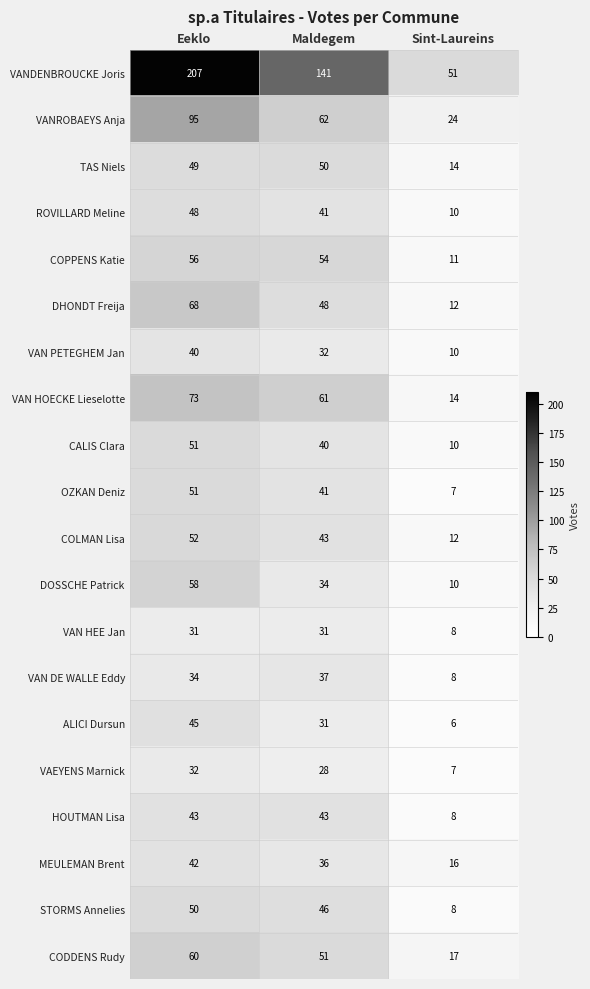

How many data points does each series have?

3